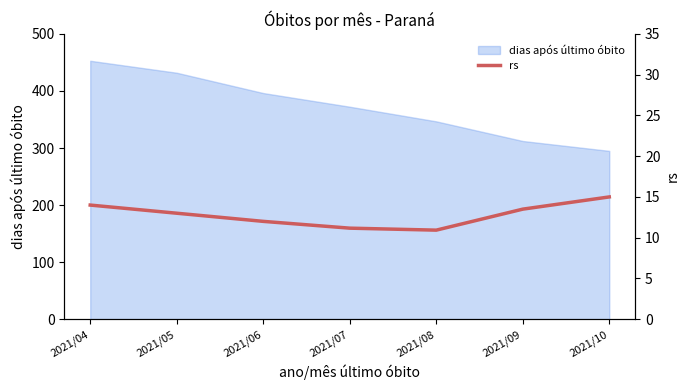

Reading left to right, what are all the values shown in this chart?

14.0	13.0	12.0	11.2	10.9	13.5	15.0